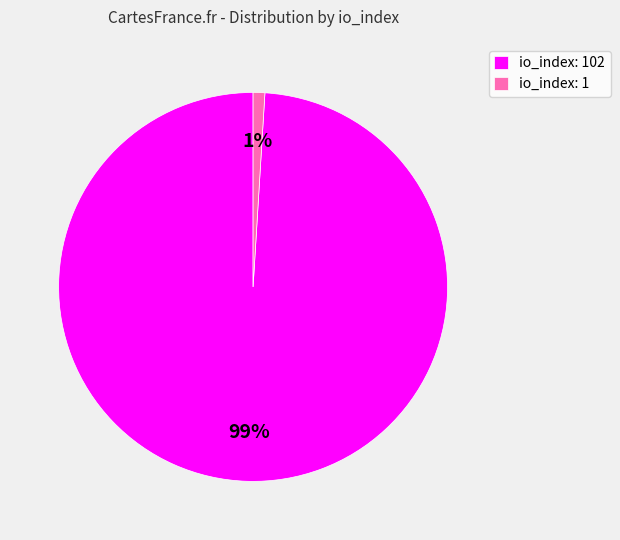

To the nearest percent, what percentage of the pie is io_index: 102?

99%